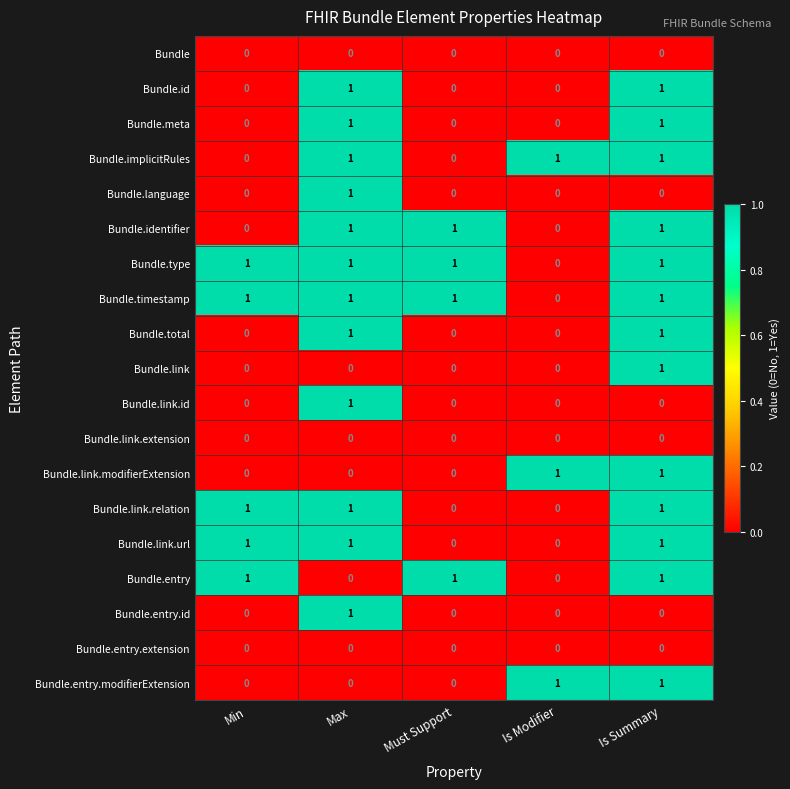

How many Bundle.language values are between 0 and 1?

5